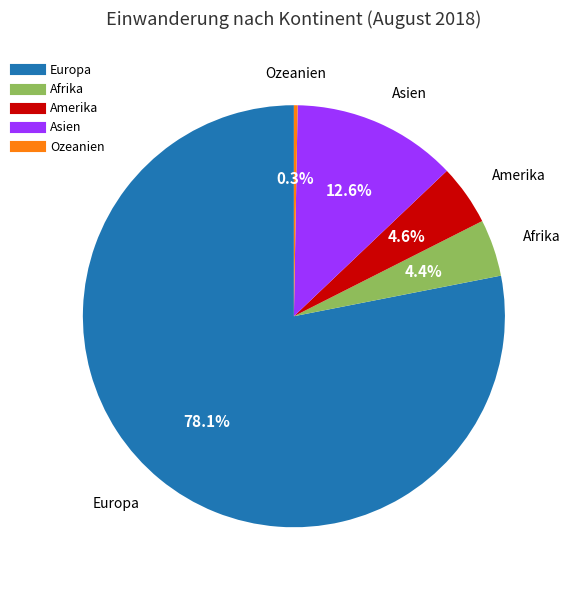

The Amerika slice represents 17% of the pie. True or false?

False